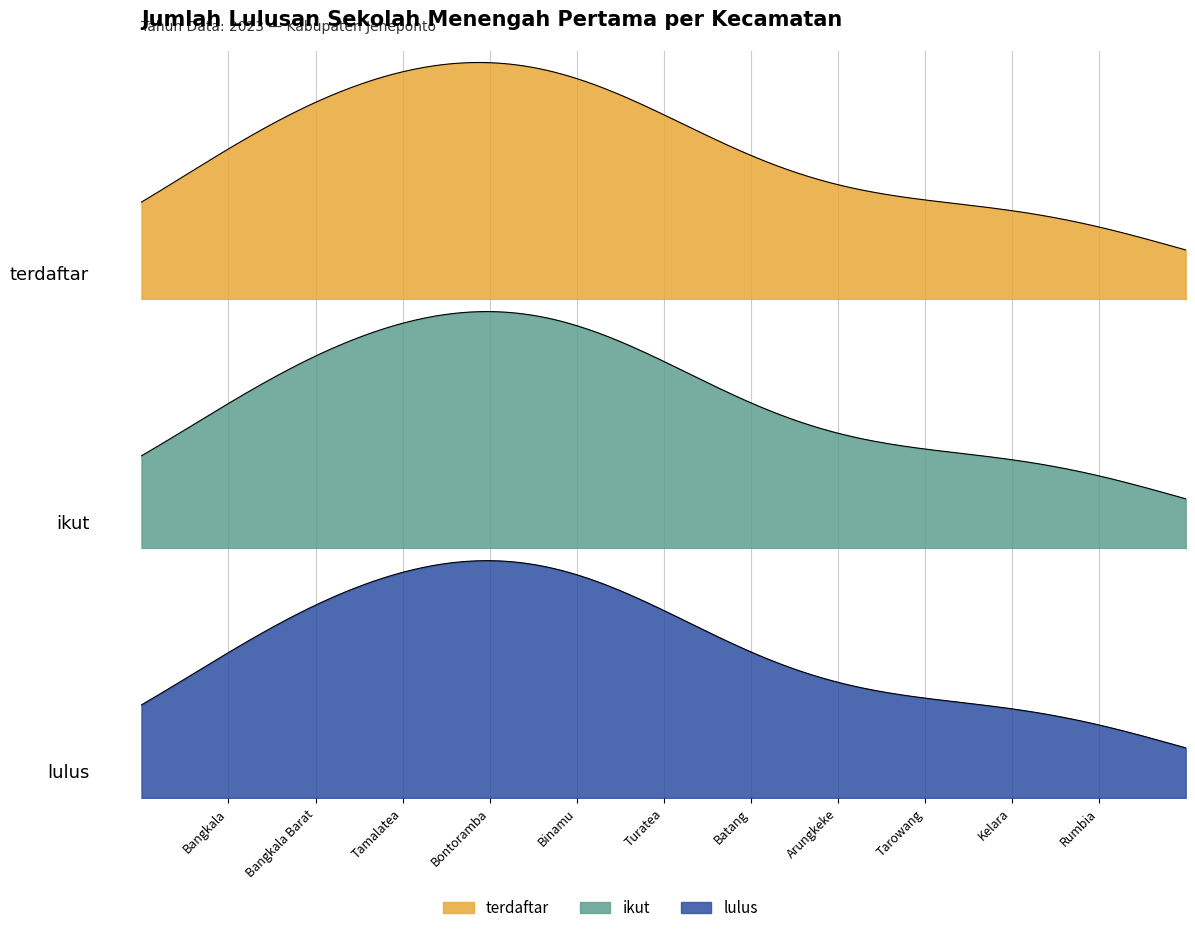

The value of ikut at Tarowang is 91. True or false?

False